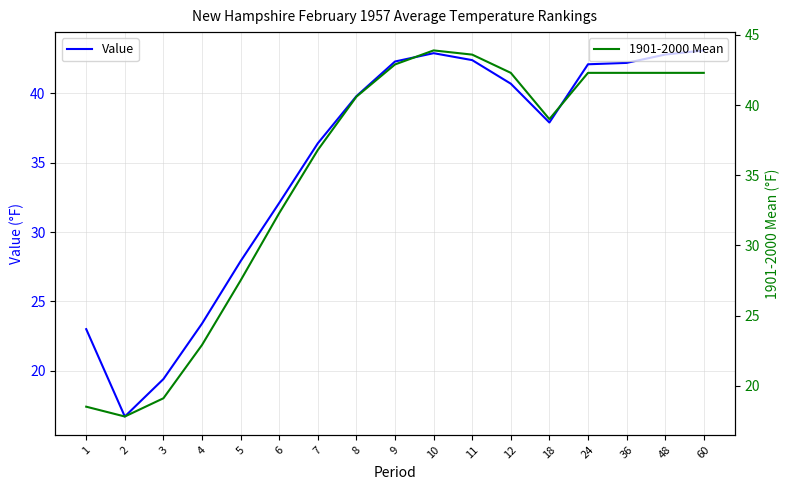

The Value series shows 42.4 at 11. True or false?

True